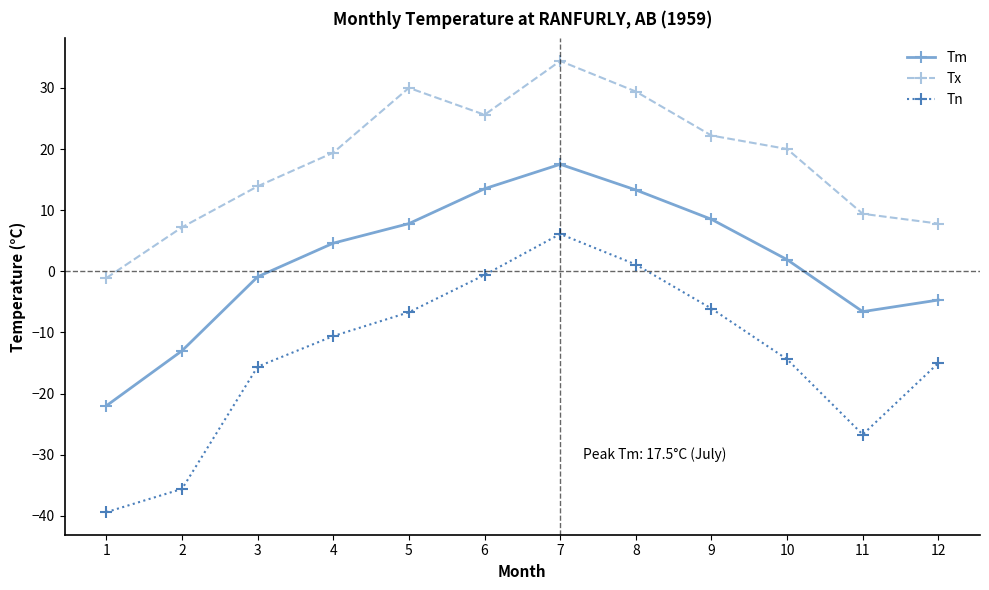

True or false: Tx has more than 2 interior local peaks.

False